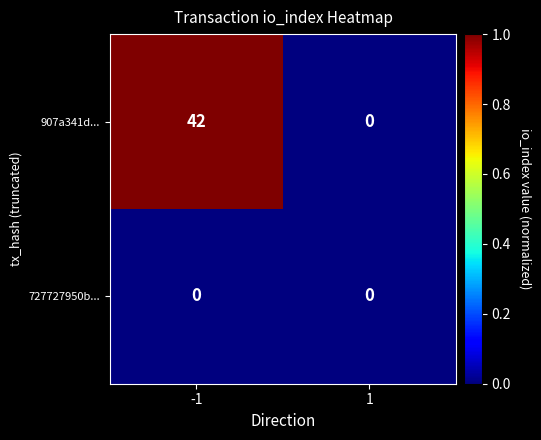

Which series has the largest range (max minus min)?

907a341d...